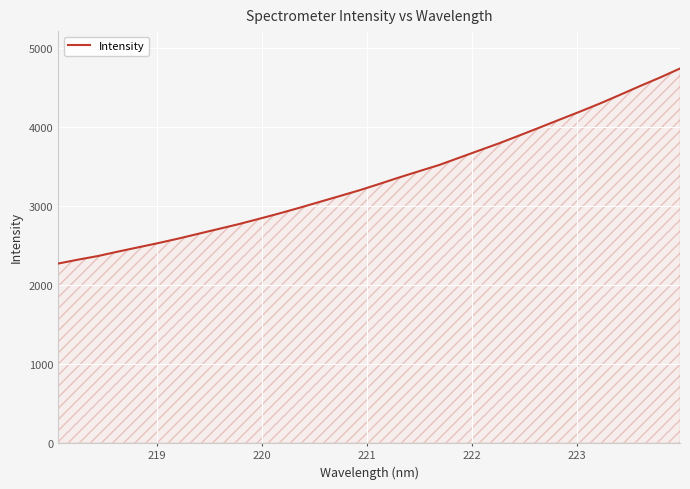

What is the maximum value shown in the chart?

4738.7